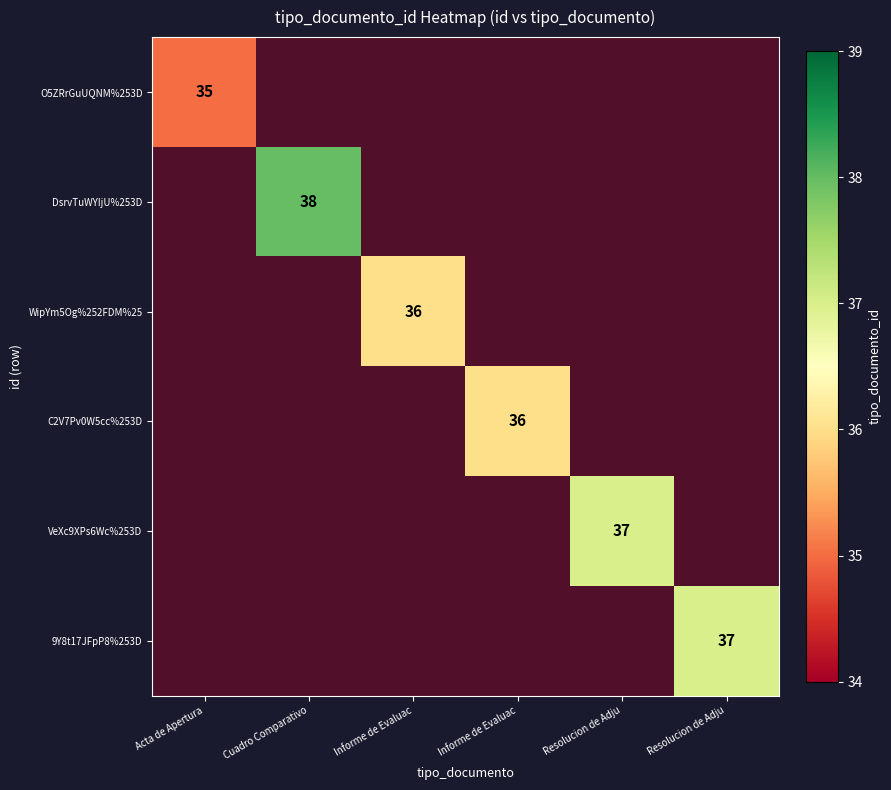

Is the value of 9Y8t17JFpP8%253D at Informe de Evaluac greater than the value of DsrvTuWYIjU%253D at Acta de Apertura?

No